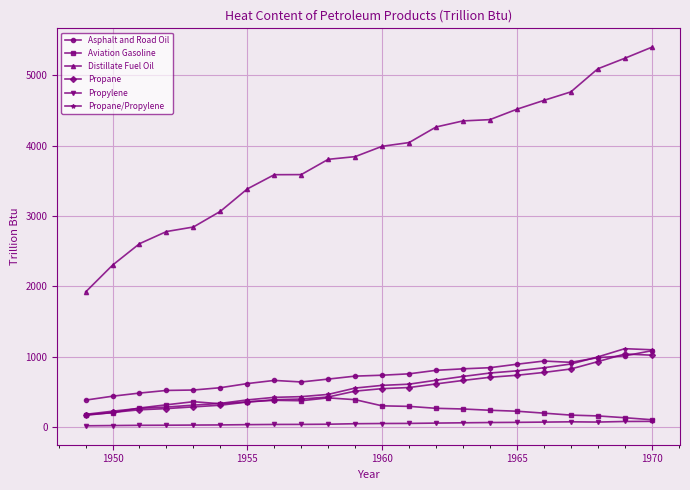

True or false: Asphalt and Road Oil and Propylene cross at least once.

False